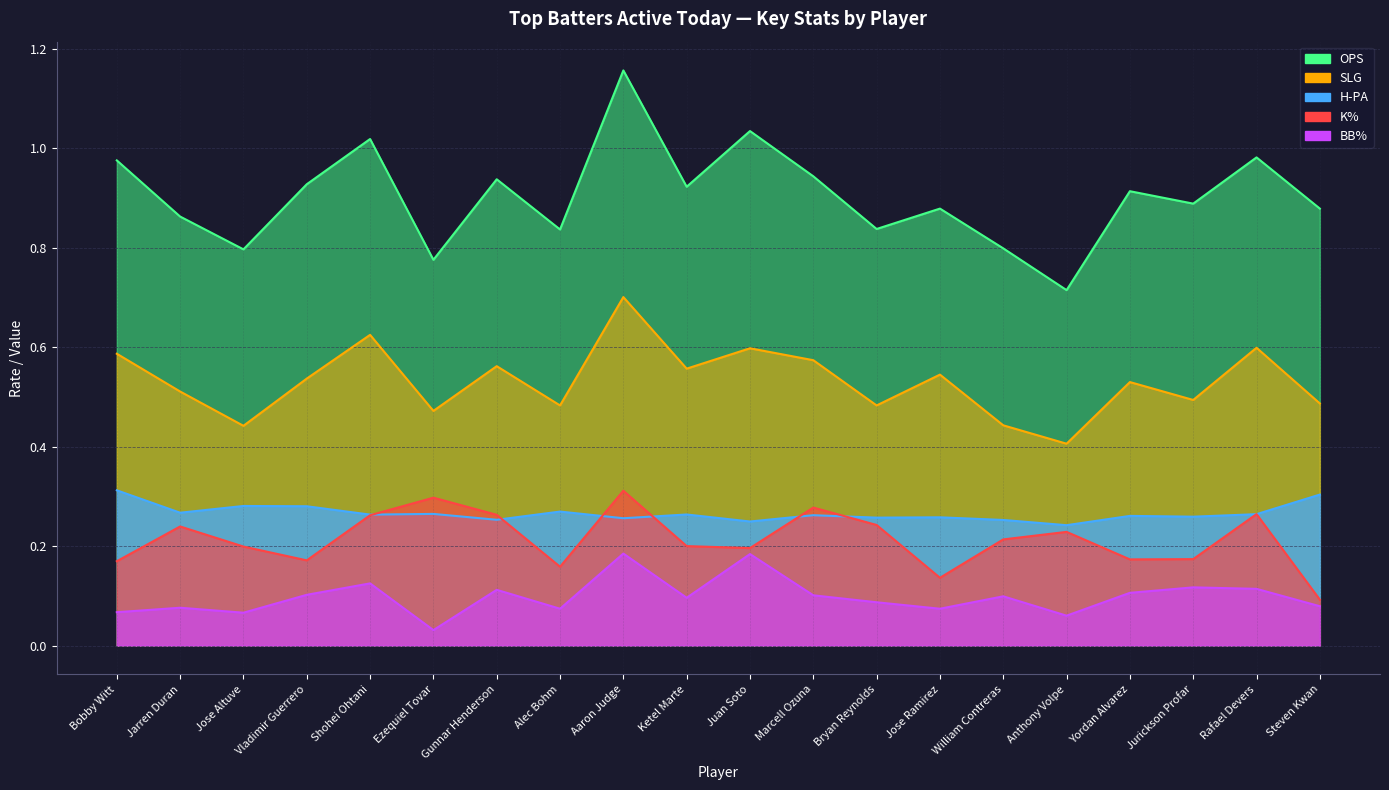

What is the highest value of the SLG series?

0.7